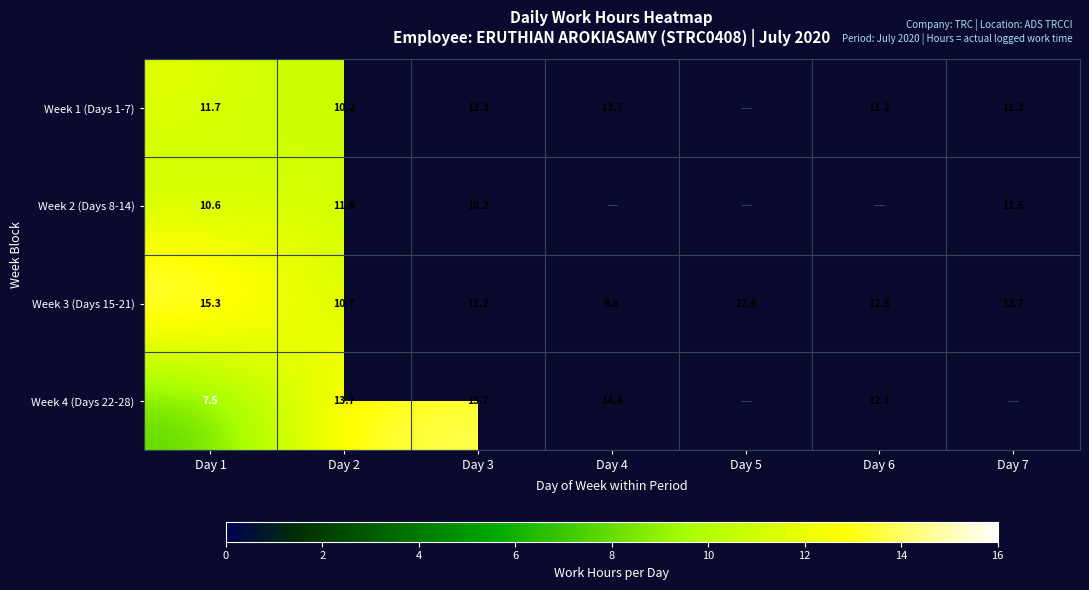

True or false: Week 4 (Days 22-28) has a value of 12.7 at Day 6.

True